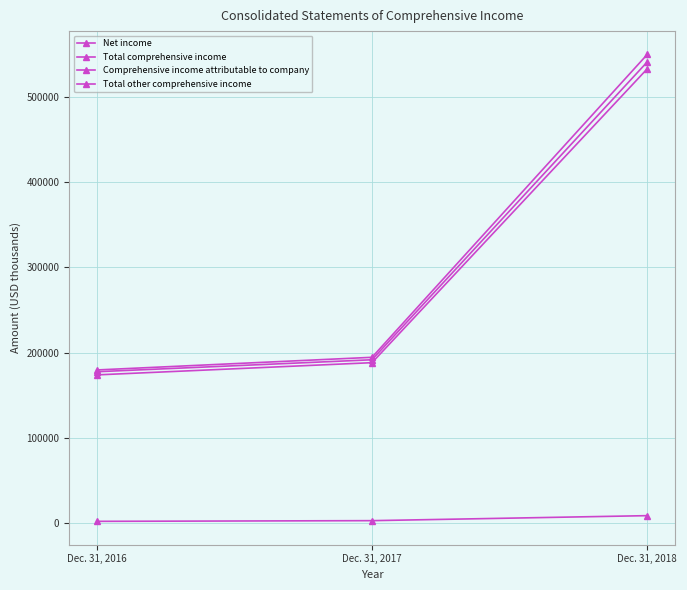

The Total comprehensive income series shows 549899 at Dec. 31, 2018. True or false?

True